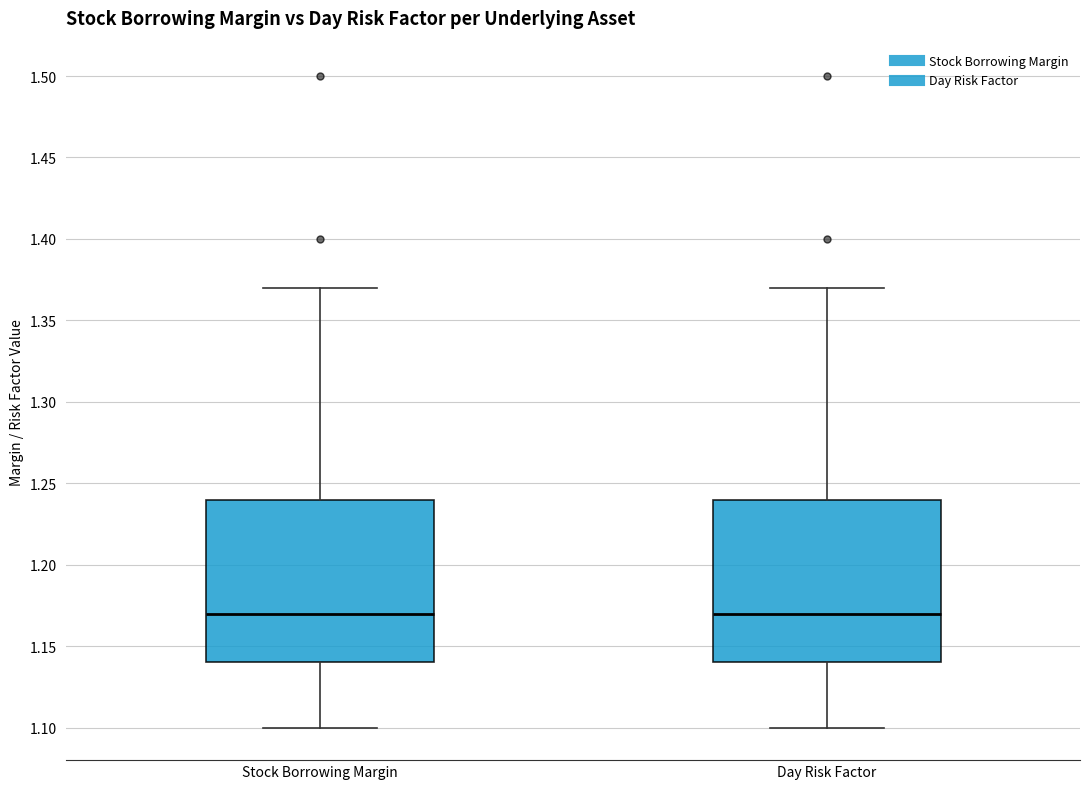

Reading left to right, transcribe this box plot: for each box, give where its median line is, the range the box spans, and where its two whiskers end, as read against the y-axis. The values are not printed on the chart, so give them approximately, as read against the axis.

Stock Borrowing Margin: median 1.17, box 1.14 to 1.24, whiskers 1.10 to 1.37
Day Risk Factor: median 1.17, box 1.14 to 1.24, whiskers 1.10 to 1.37